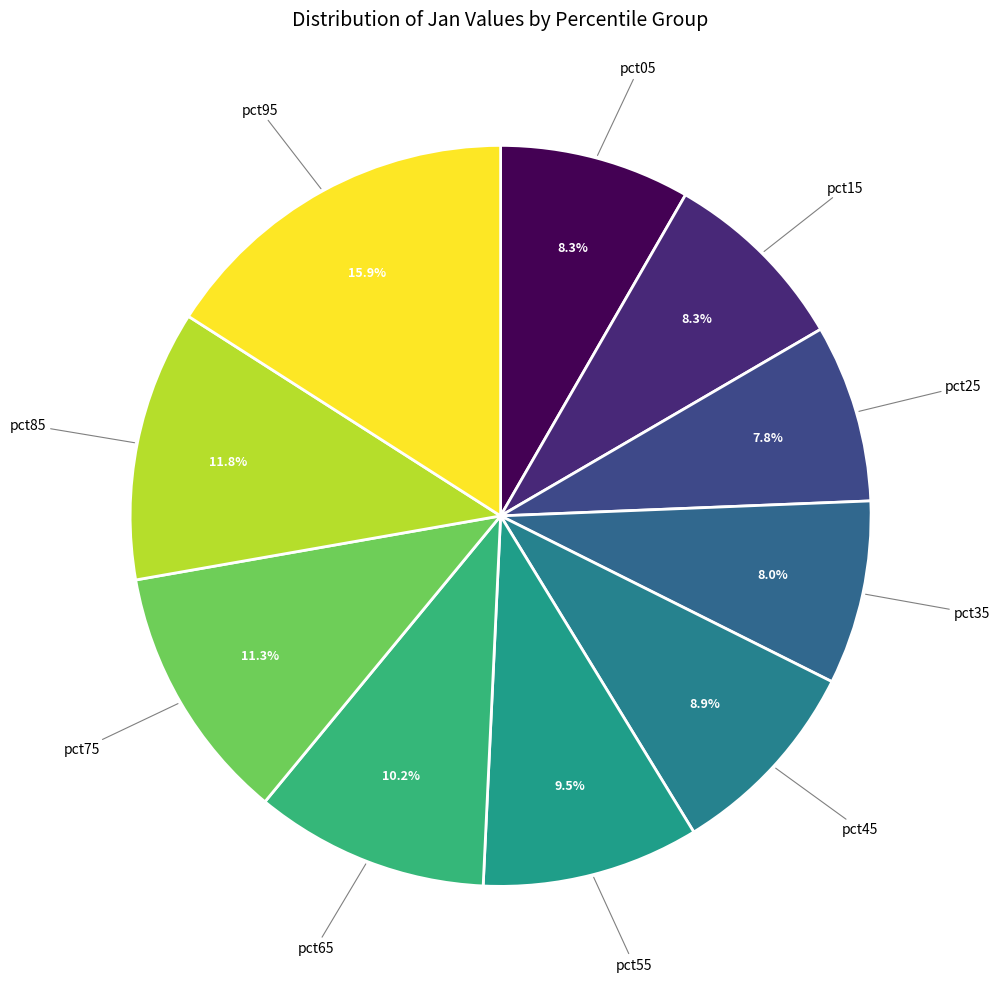

Does pct55 account for over 50% of the chart?

No